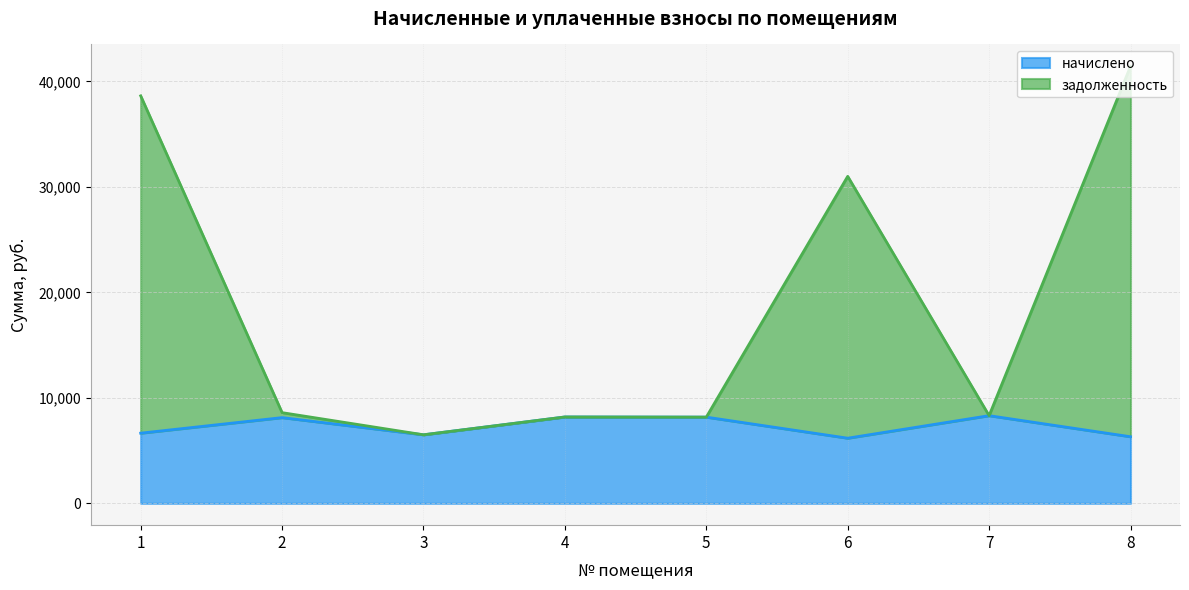

What is the difference between the начислено values at 5 and 8?

1858.6